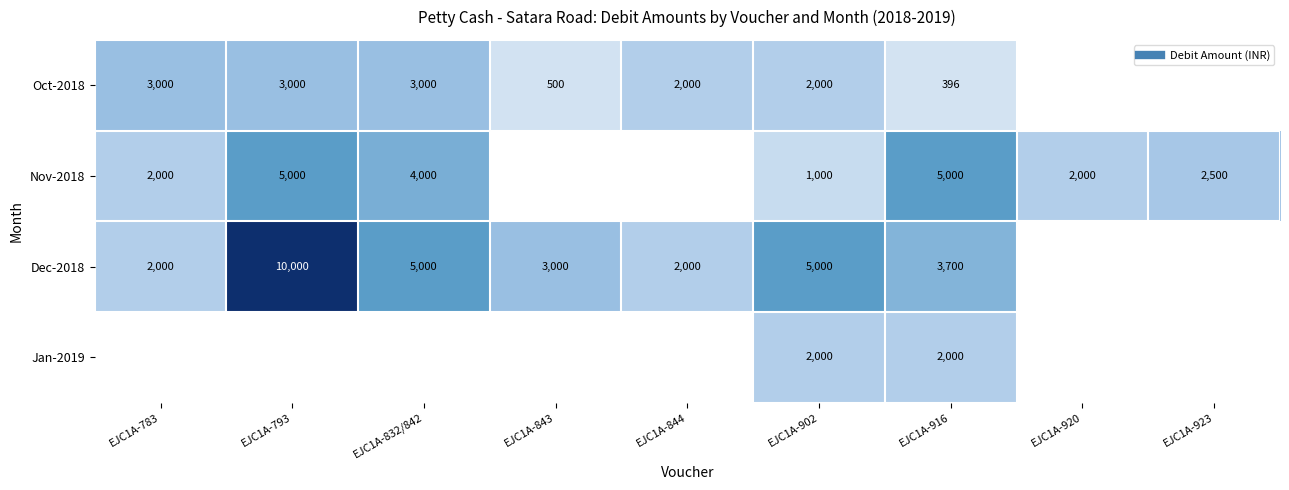

At EJC1A-920, list the series in order from smallest to largest.

Oct-2018, Dec-2018, Jan-2019, Nov-2018